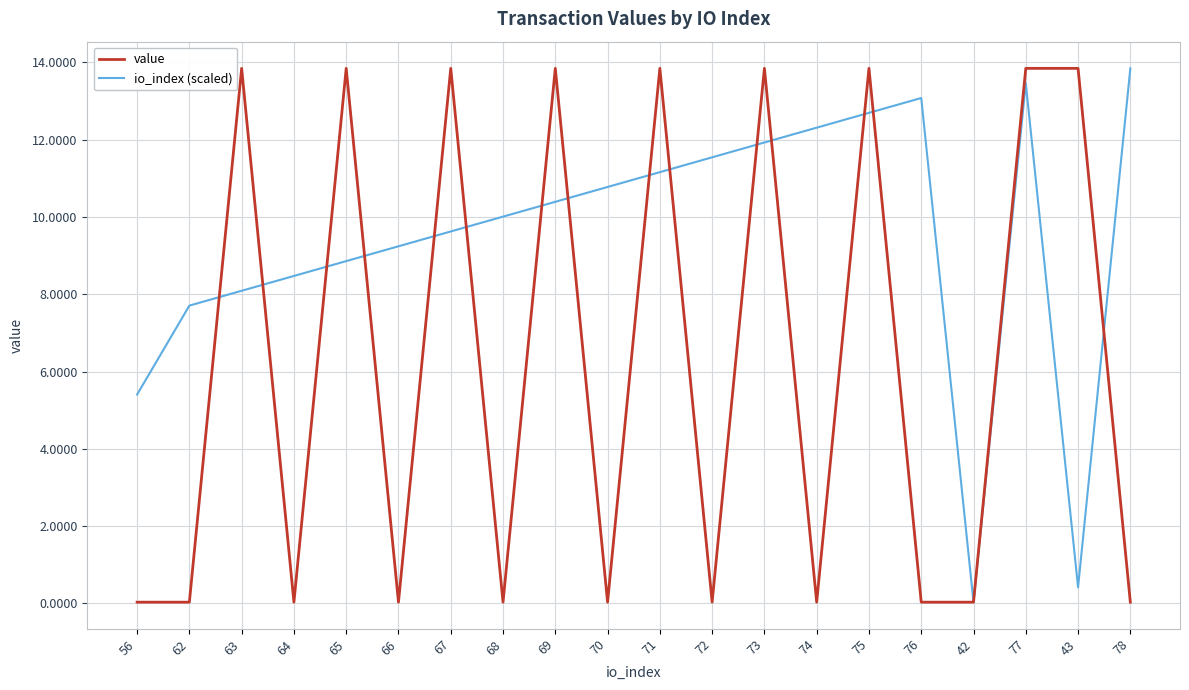

The io_index (scaled) series shows 8.9 at 65. True or false?

True